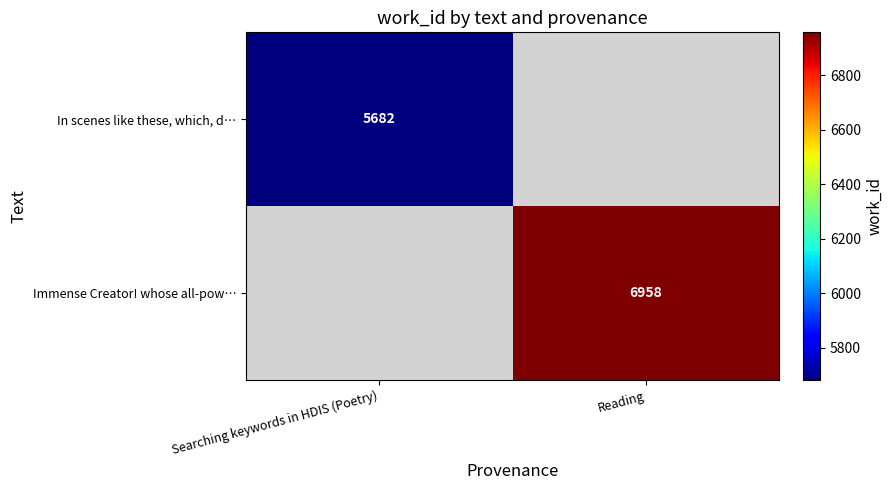

At how many categories does at least one series exceed 5799?

1